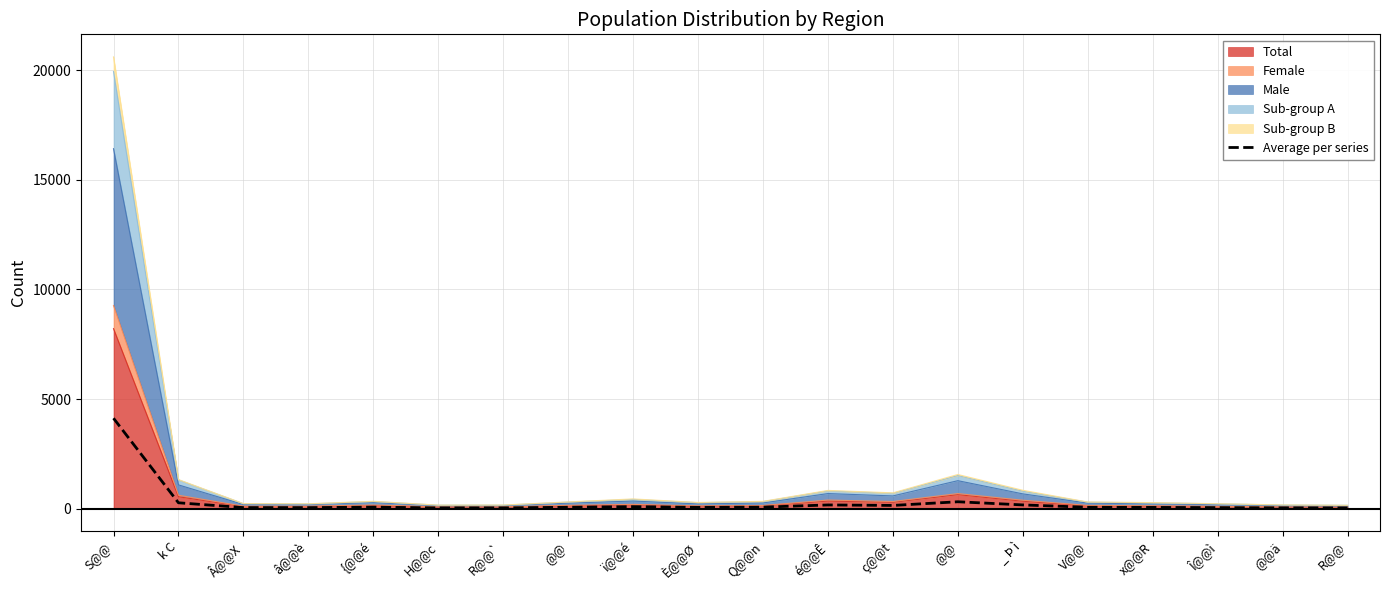

Reading left to right, what are all the values shown in this chart?

4122.8	265.0	45.4	43.8	66.4	31.4	32.4	60.6	88.2	55.6	66.0	165.8	143.6	311.2	167.2	59.8	54.4	44.2	33.2	29.8